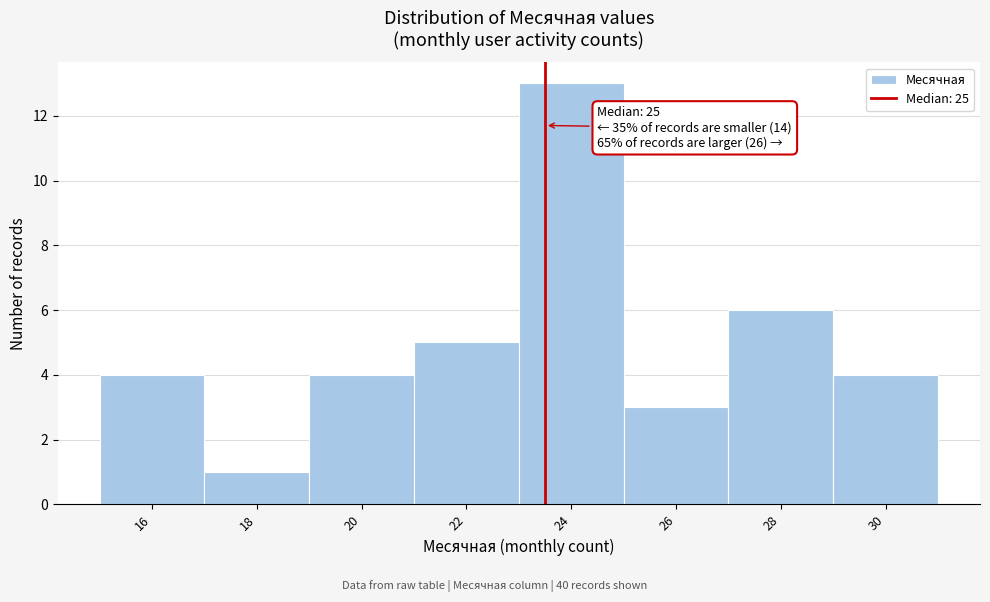

Reading left to right, list all the values displayed in this chart.

16=4	18=1	20=4	22=5	24=13	26=3	28=6	30=4